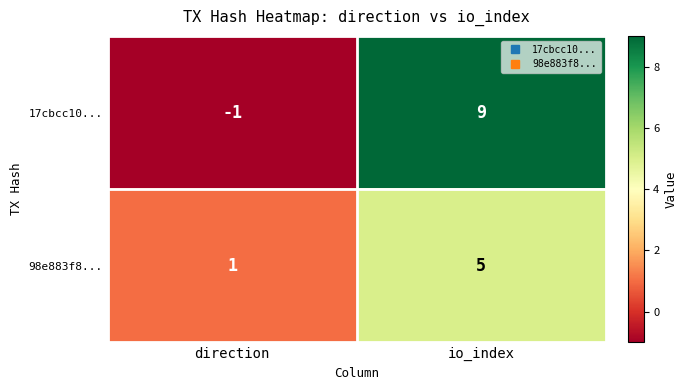

At direction, list the series in order from largest to smallest.

98e883f8..., 17cbcc10...